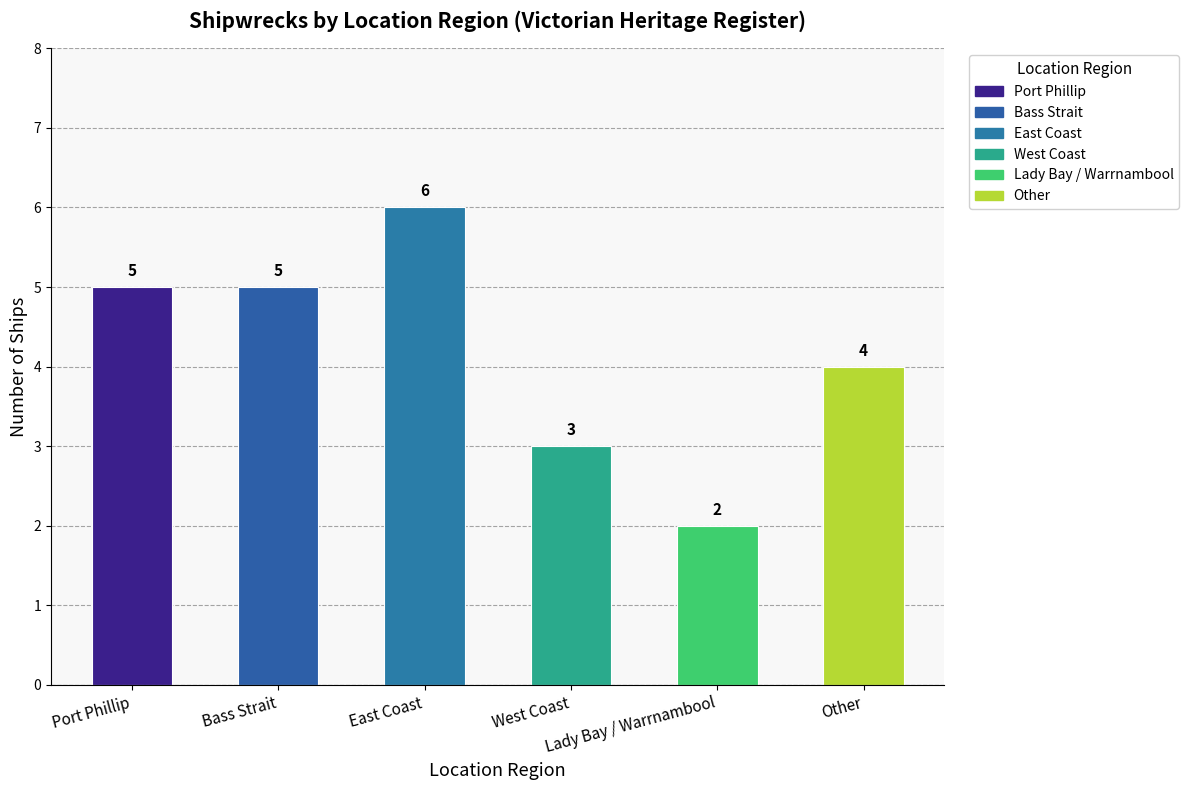

What is the maximum value shown in the chart?

6